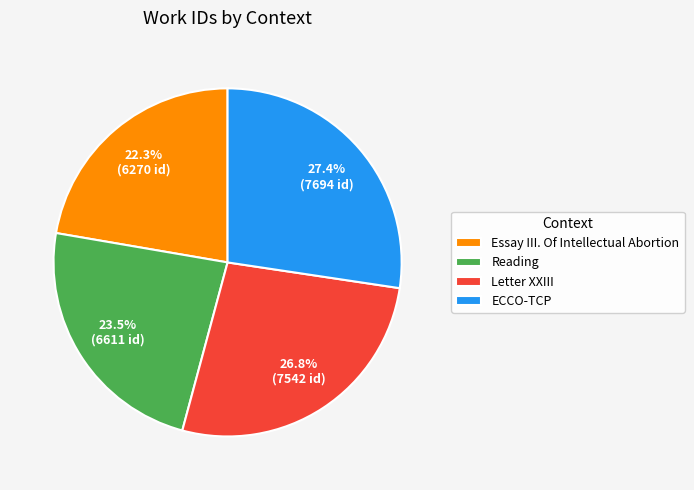

Is the sum of Reading and Letter XXIII greater than half?

Yes